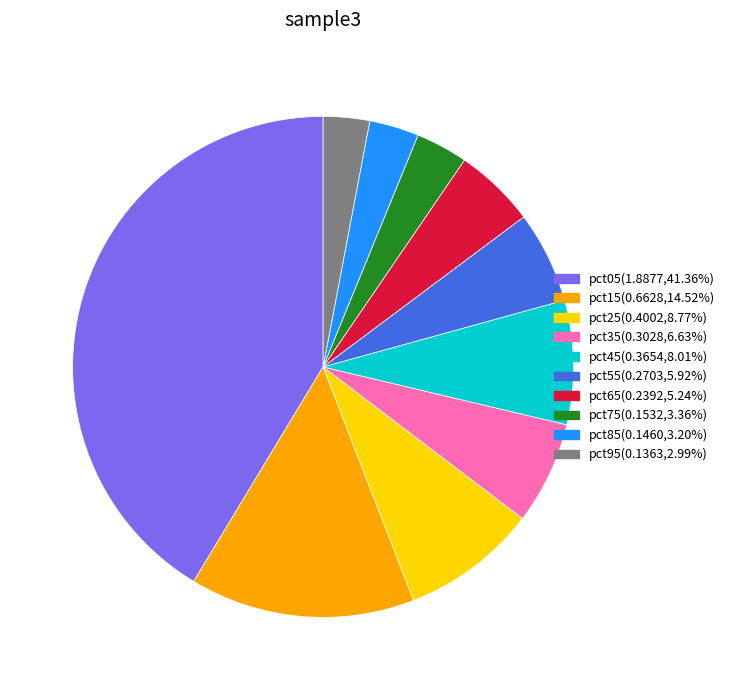

Is there a majority slice in this chart?

No